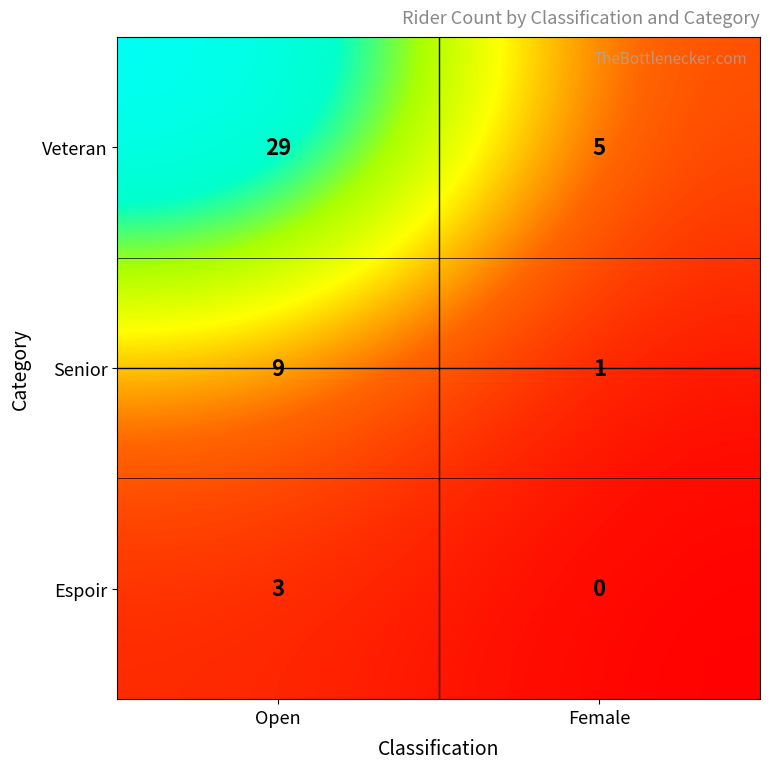

What is the maximum value for Espoir?

3